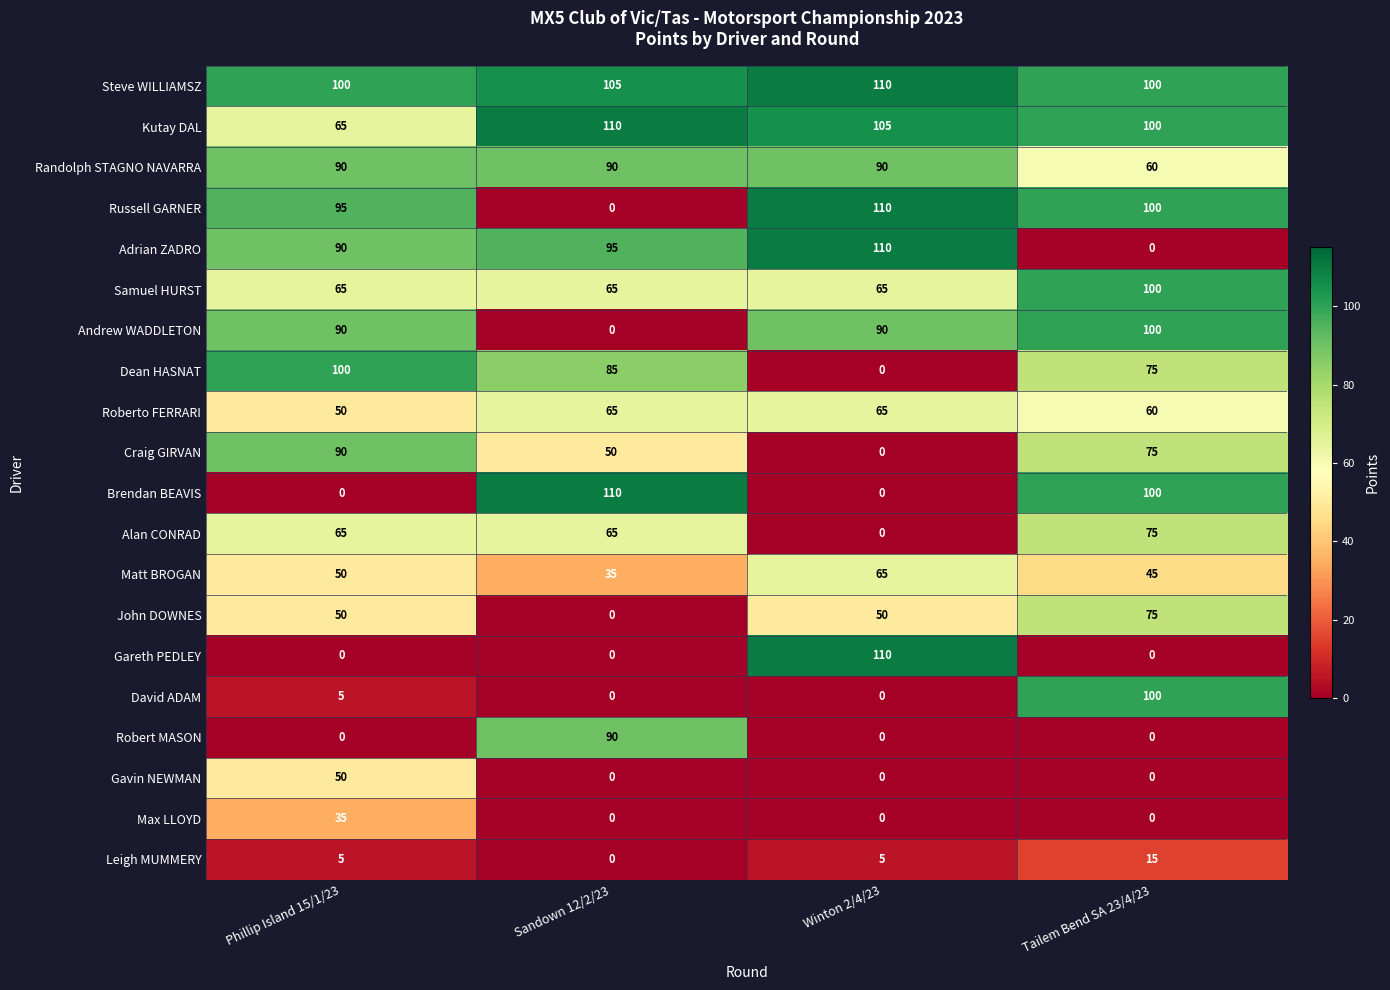

Where is Roberto FERRARI nearest to the value 57?

Tailem Bend SA 23/4/23